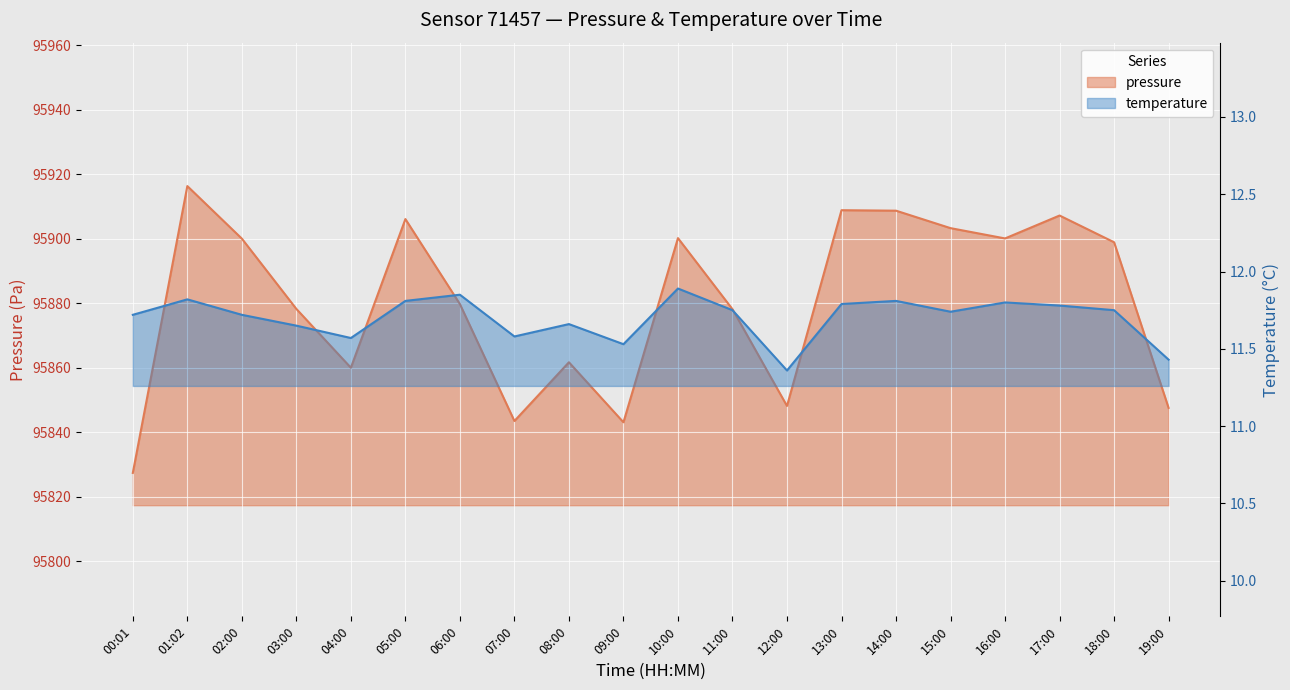

How many data points in pressure are above 95898?

10